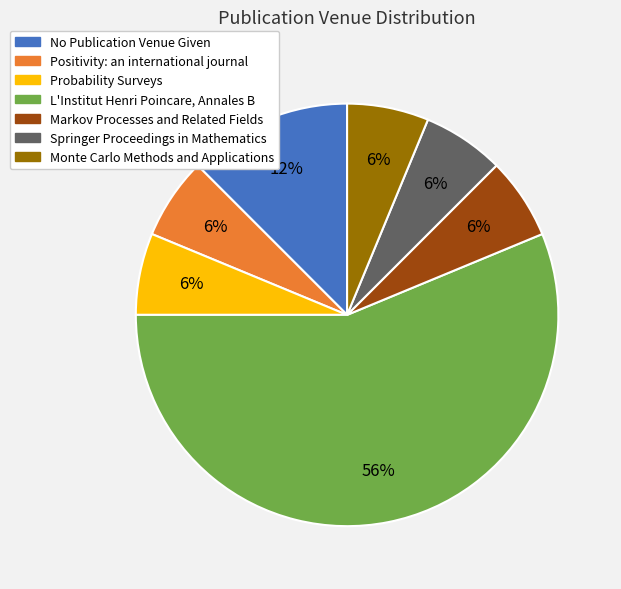

Is it true that Positivity: an international journal is 14% of the pie?

False